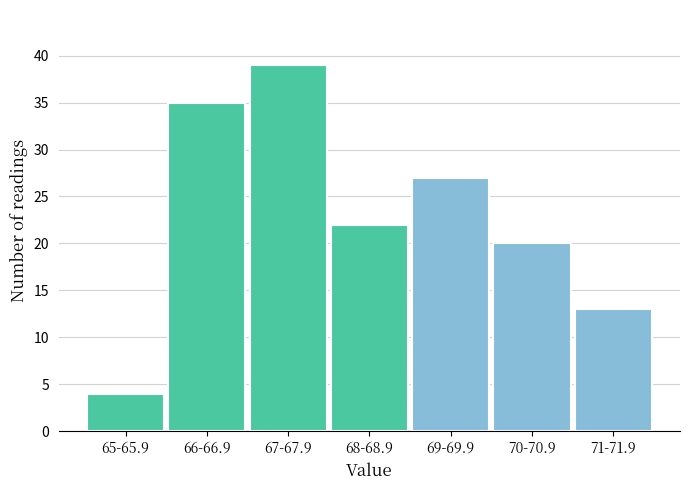

Reading left to right, what are all the values shown in this chart?

4	35	39	22	27	20	13